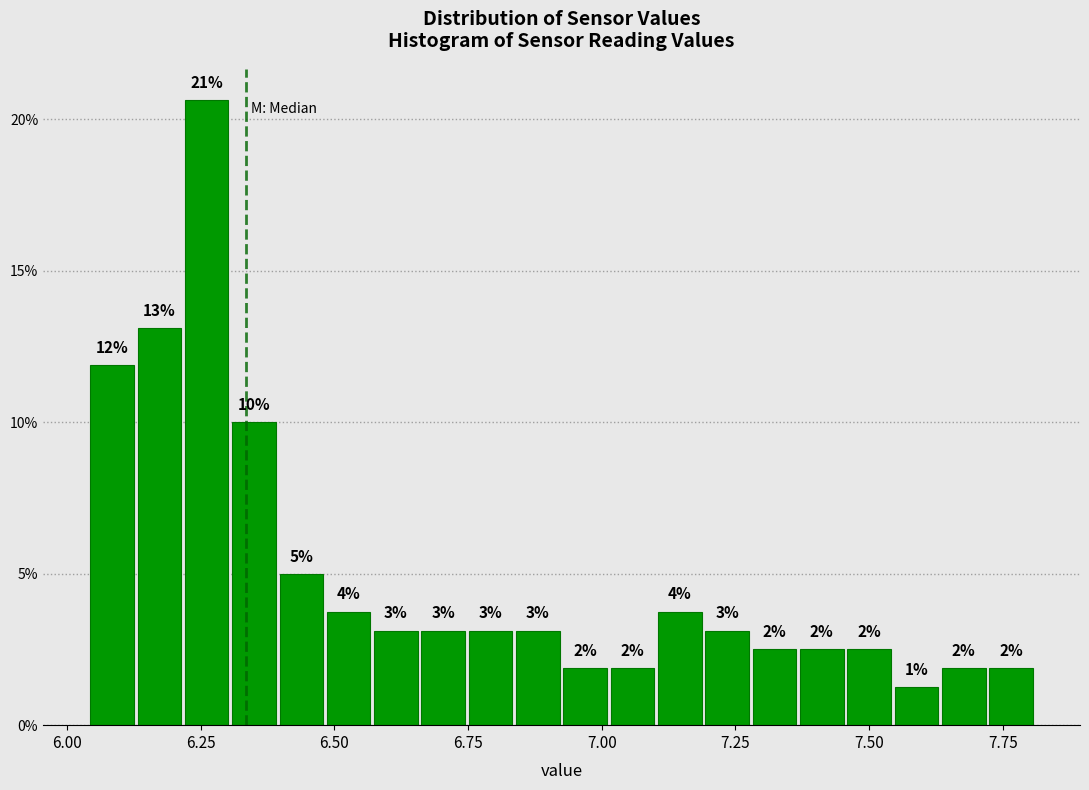

Read against the x-axis, roughly where is the centre of the tallest bar?

6.25